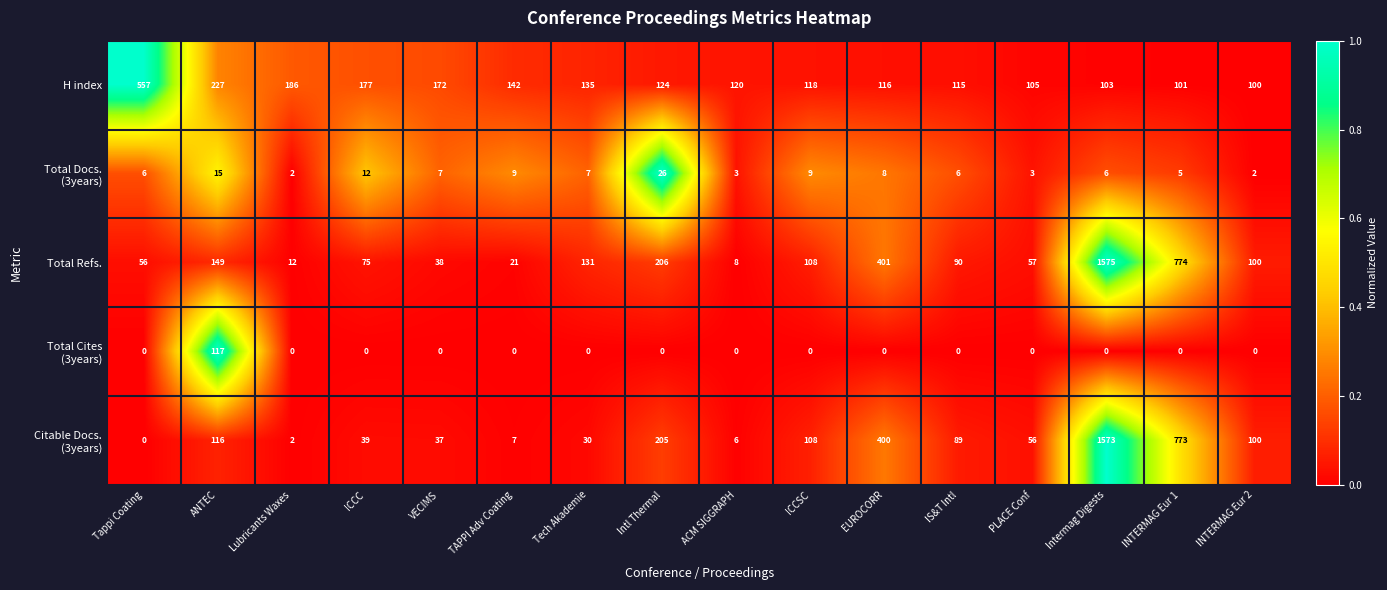

Which series changed the most between Tappi Coating and ACM SIGGRAPH?

H index